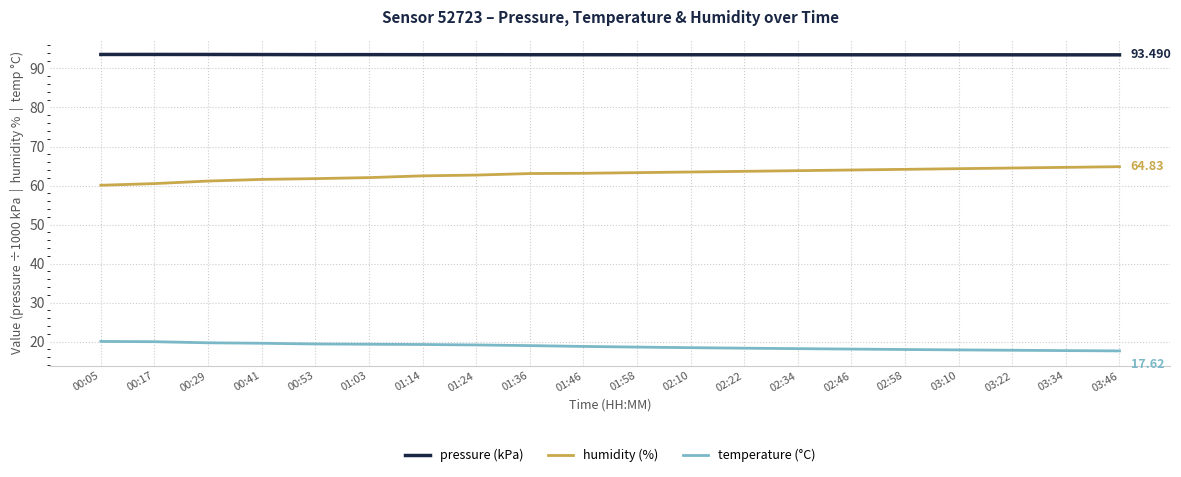

Rank the series by their maximum value, from highest to lowest.

pressure (kPa), humidity (%), temperature (°C)